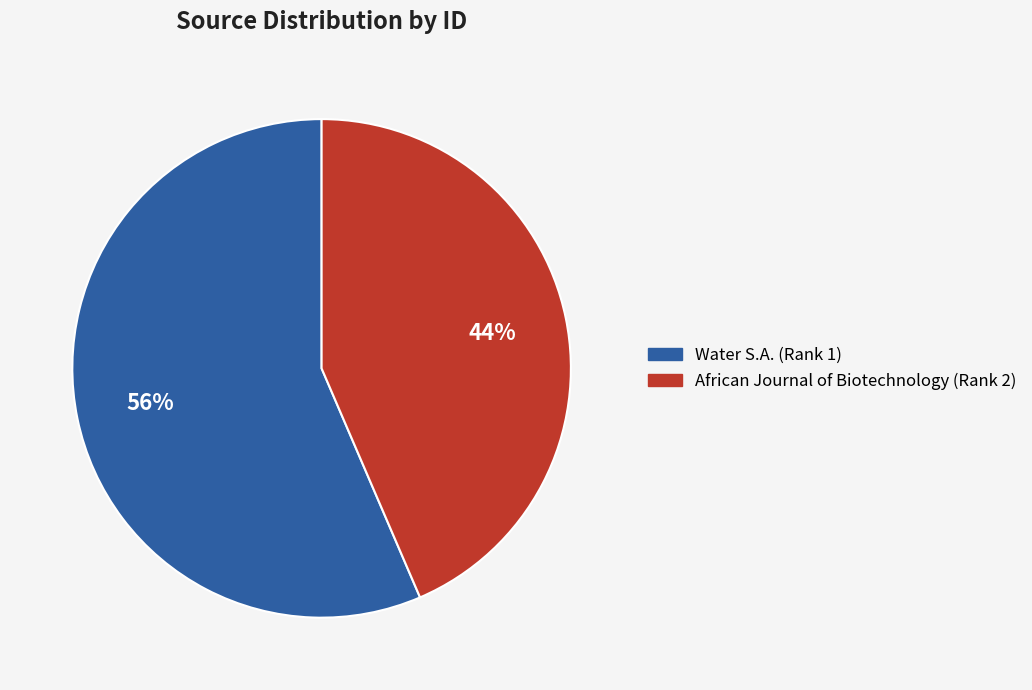

Which slice represents more than half of the pie?

Water S.A. (Rank 1)